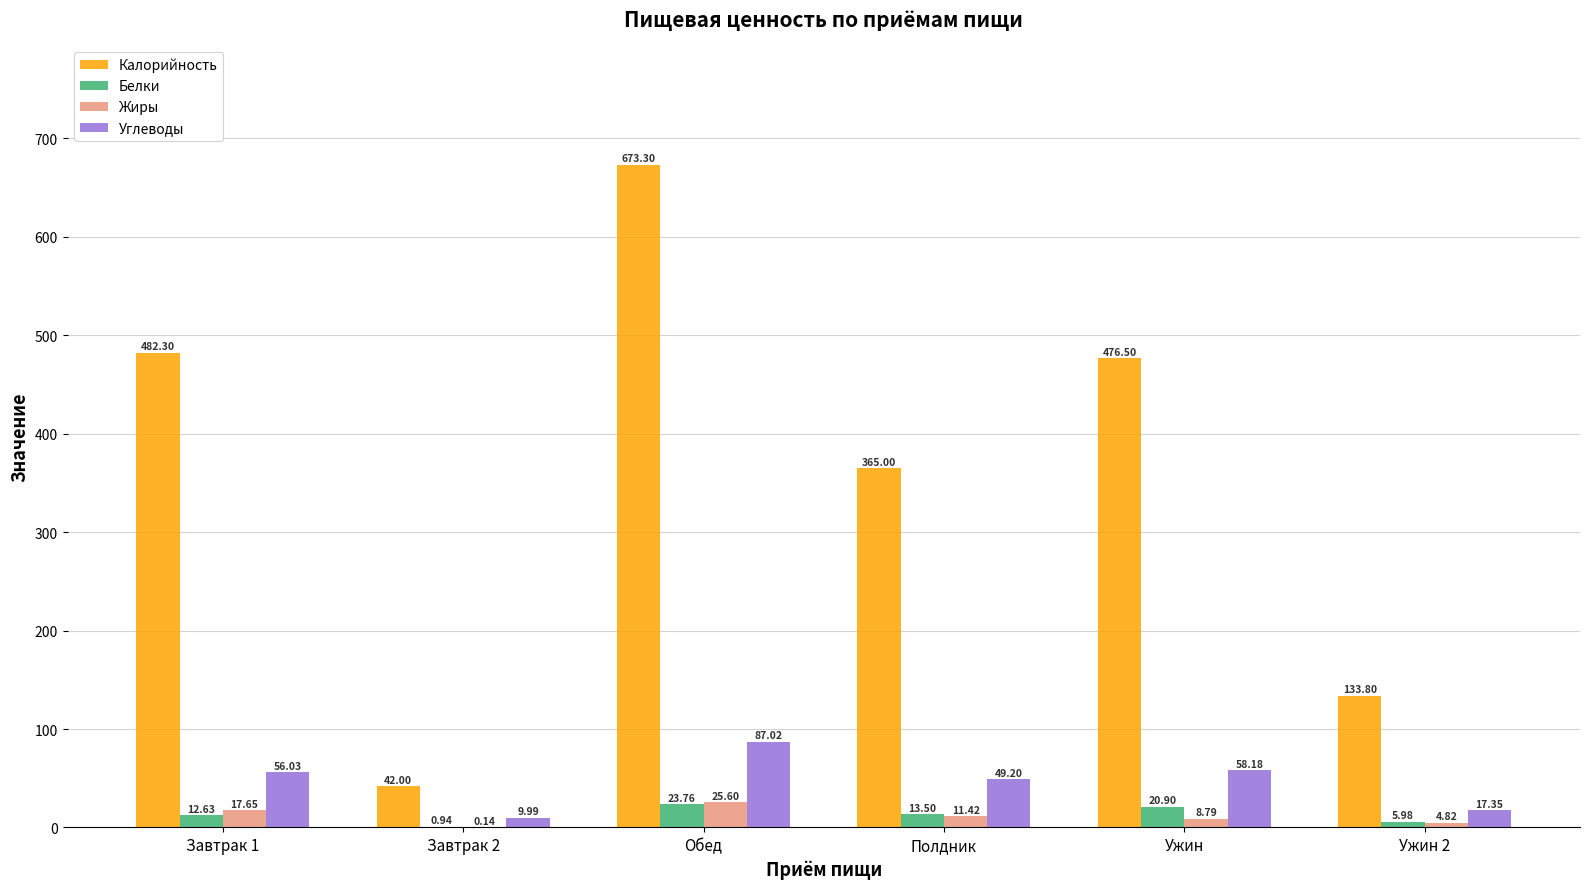

What is the sum of all Жиры values?

68.4